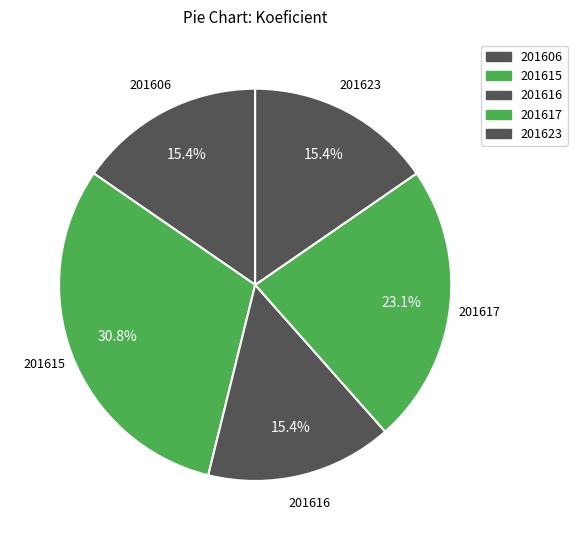

How many slices are in this pie chart?

5